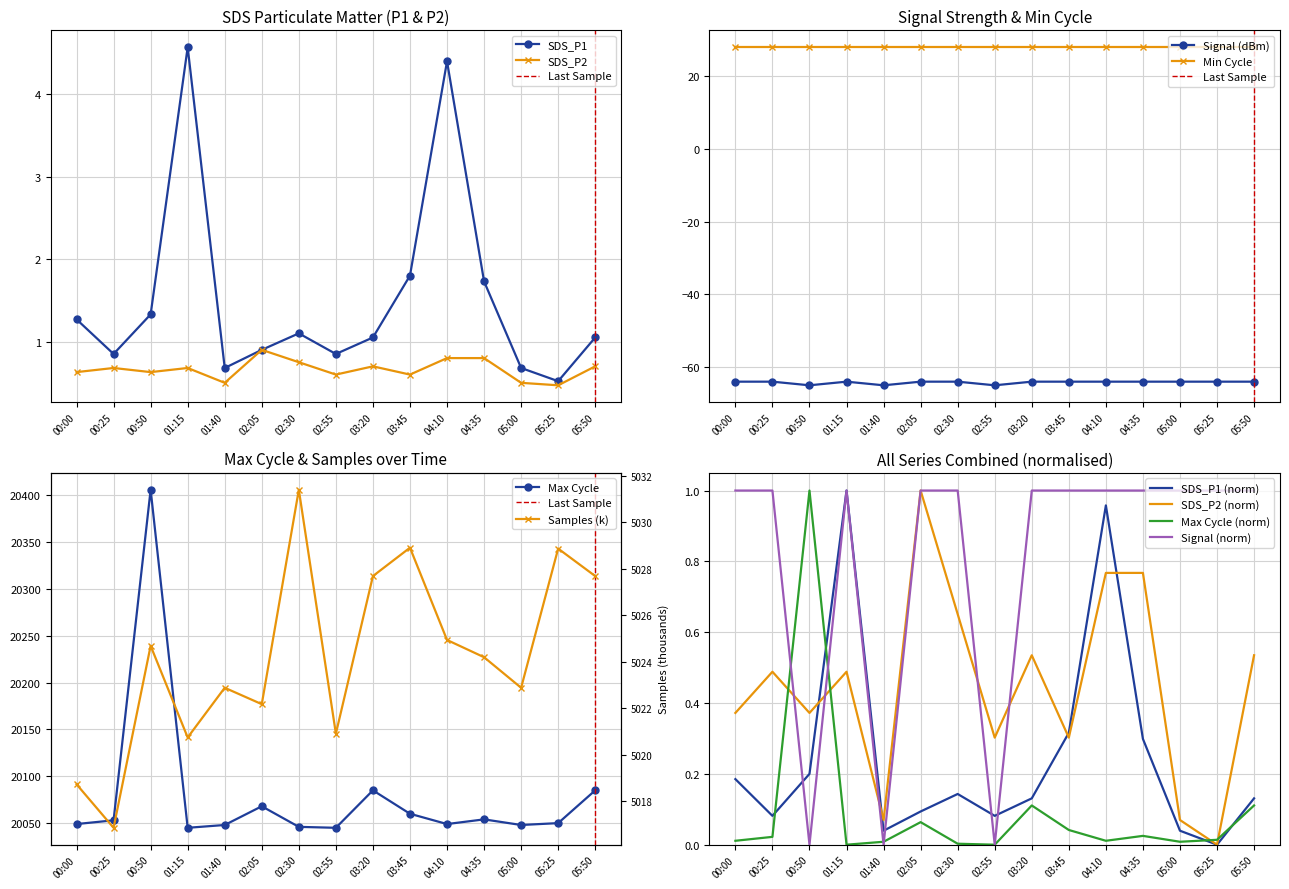

Is it true that SDS_P1 equals 1.3 at 00:50?

True